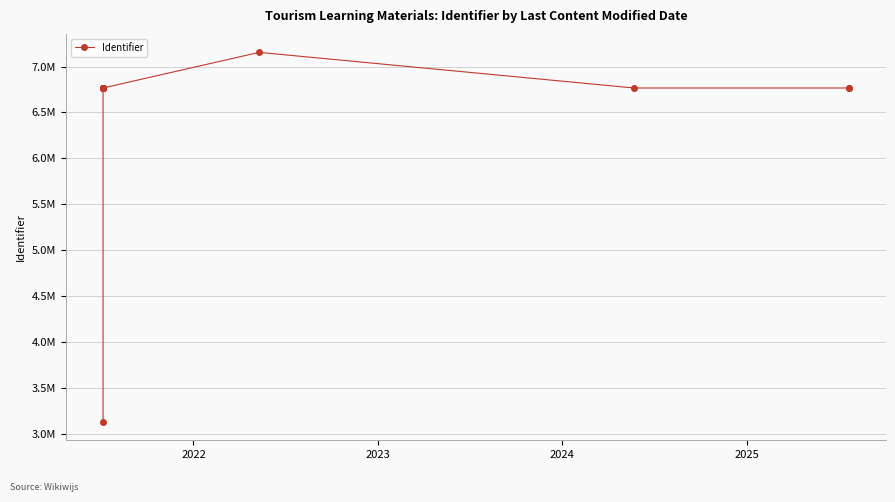

Does the chart display data point markers on the line(s)?

Yes